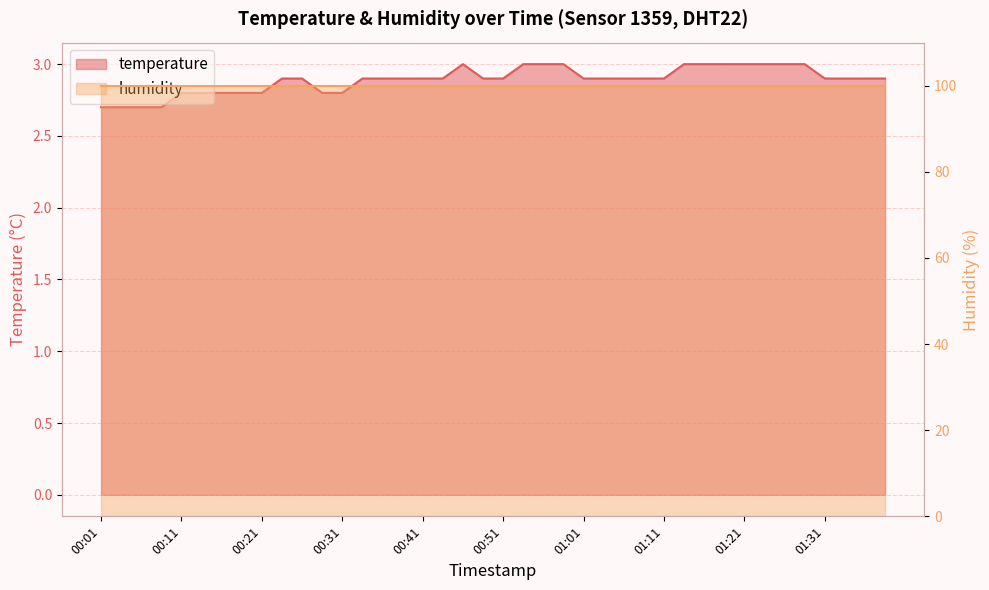

What is the change in value from 01:18 to 01:36?

-0.1